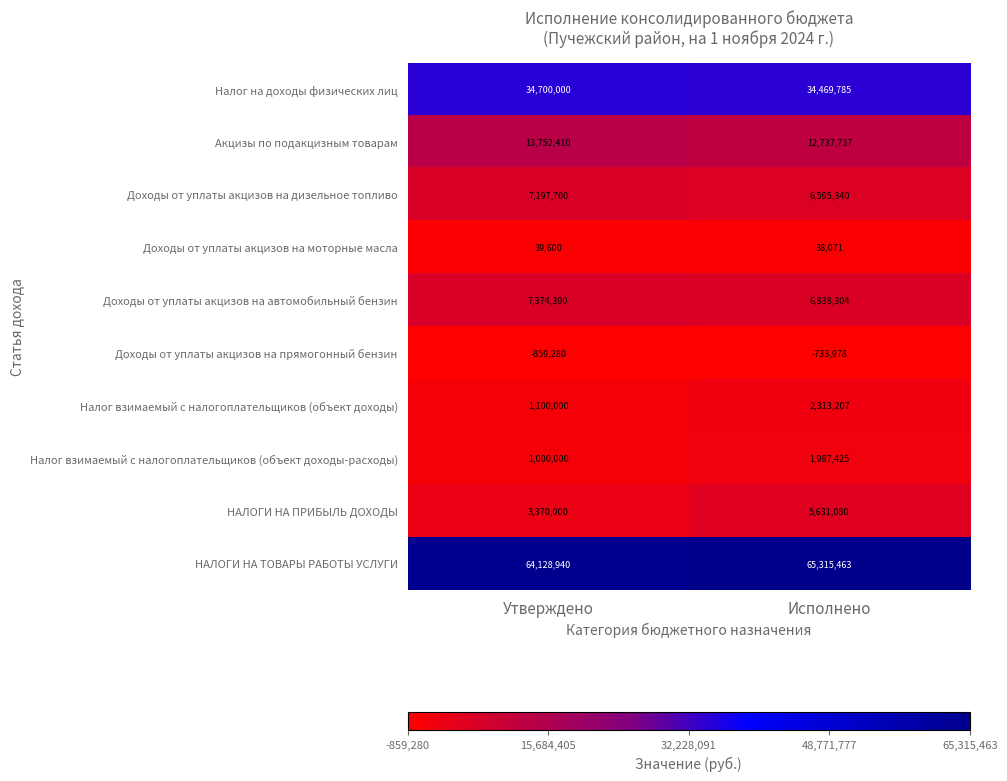

What is the average value of the НАЛОГИ НА ТОВАРЫ РАБОТЫ УСЛУГИ series?

64722202